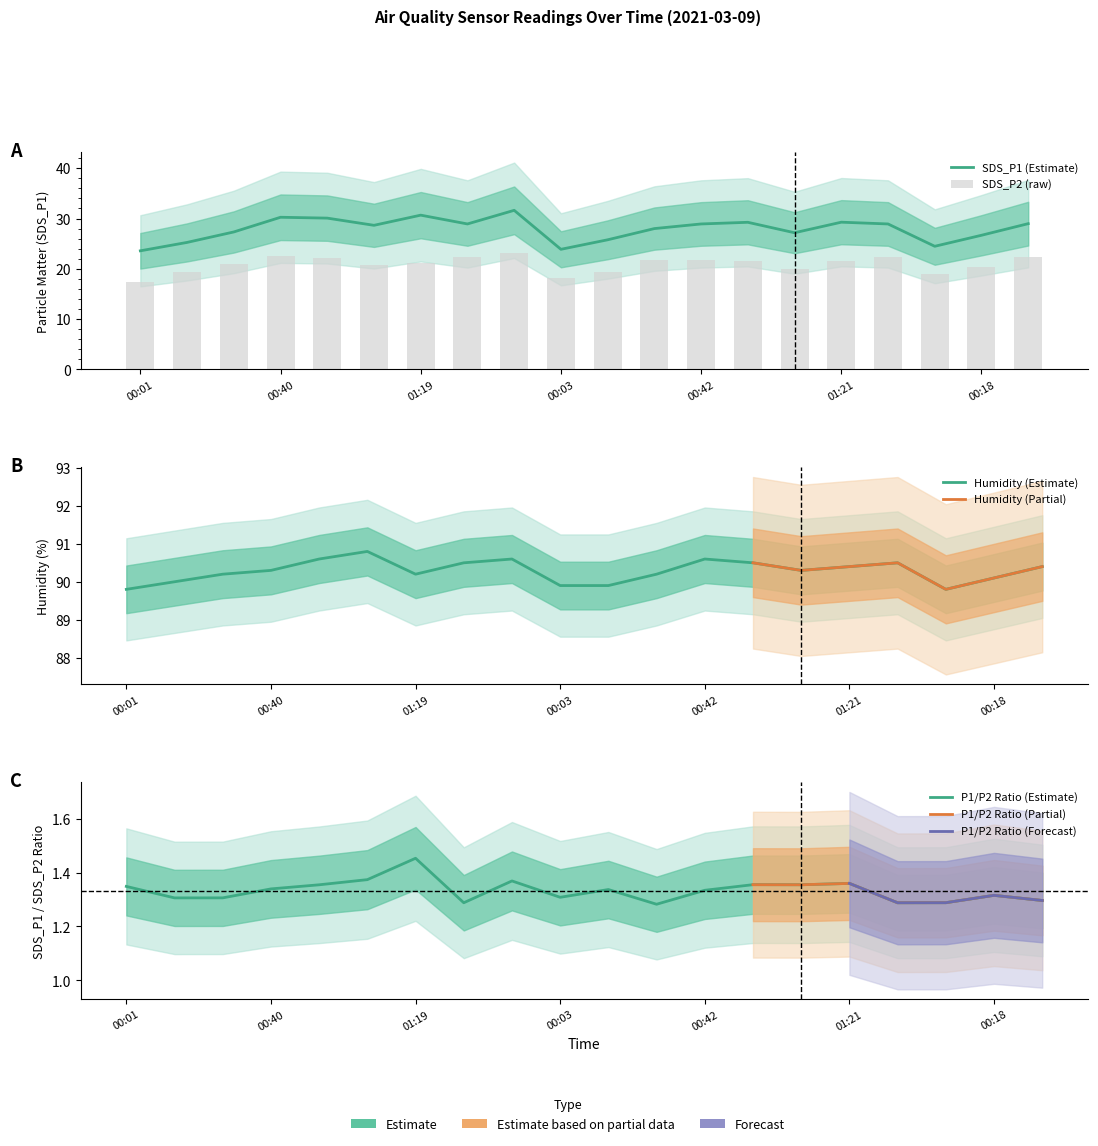

How many categories are shown in the chart?

20